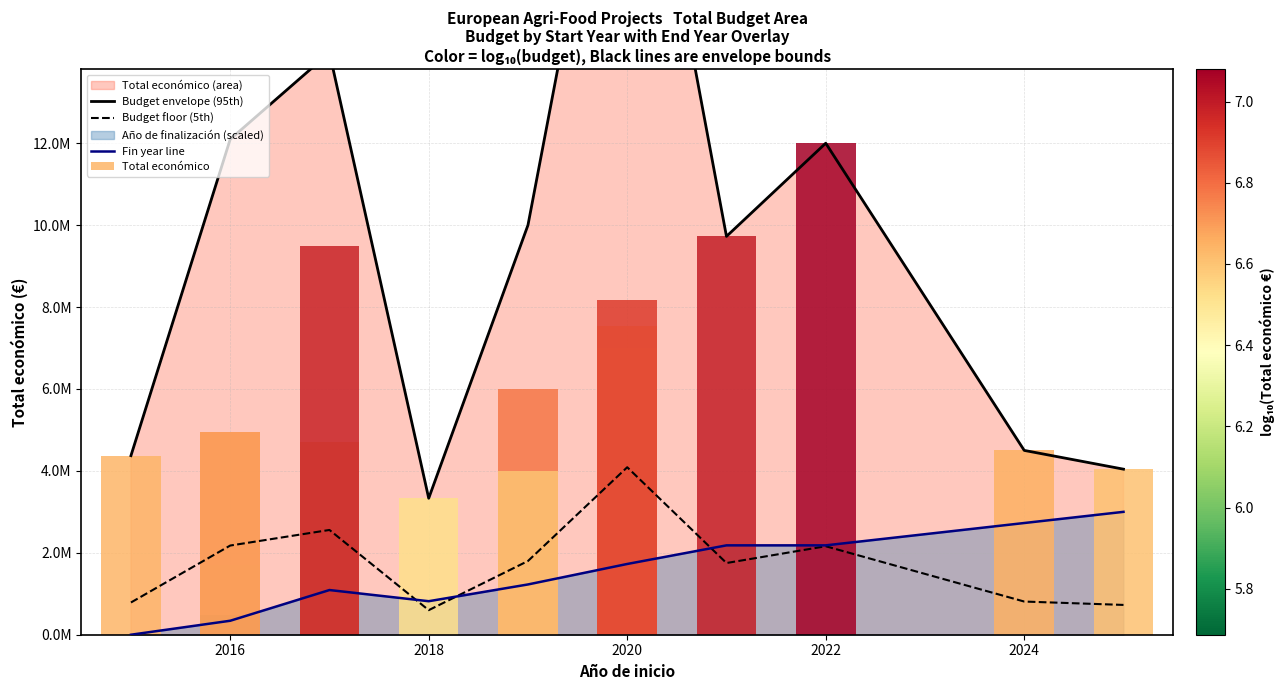

At which label does Budget envelope (95th) first exceed 9999643?

2016